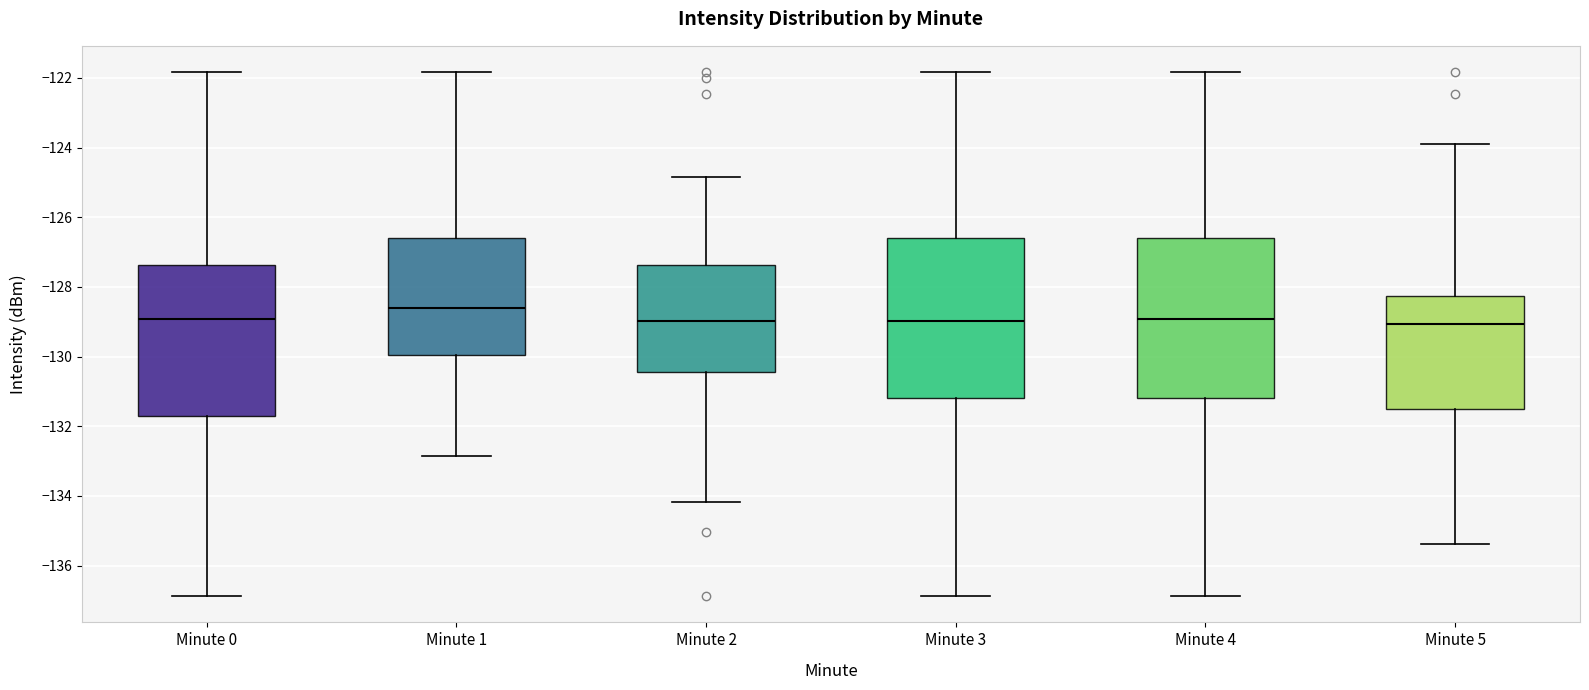

Reading left to right, read every box against the y-axis: the position of its median line, the range the box covers, and the ends of its whiskers. The values are not printed on the chart, so give them approximately, as read against the axis.

Minute 0: median -129.0, box -131.8 to -127.4, whiskers -136.8 to -121.8
Minute 1: median -128.6, box -130.0 to -126.6, whiskers -132.8 to -121.8
Minute 2: median -129.0, box -130.4 to -127.4, whiskers -134.2 to -124.8
Minute 3: median -129.0, box -131.2 to -126.6, whiskers -136.8 to -121.8
Minute 4: median -129.0, box -131.2 to -126.6, whiskers -136.8 to -121.8
Minute 5: median -129.0, box -131.6 to -128.2, whiskers -135.4 to -124.0